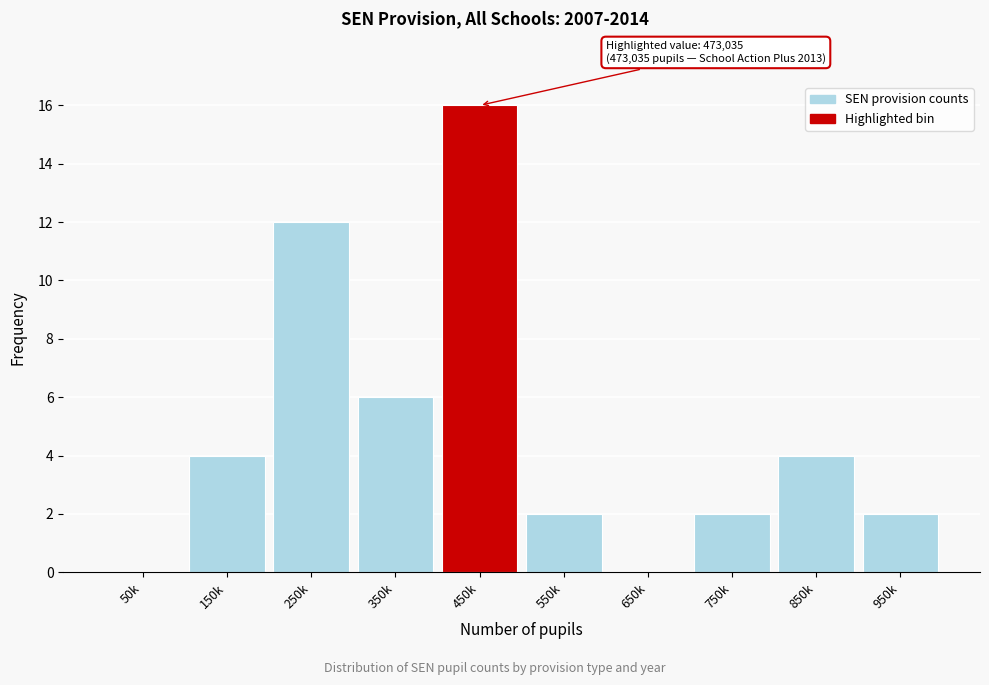

Reading left to right, extract all data points from this chart.

50k=0	150k=4	250k=12	350k=6	450k=16	550k=2	650k=0	750k=2	850k=4	950k=2